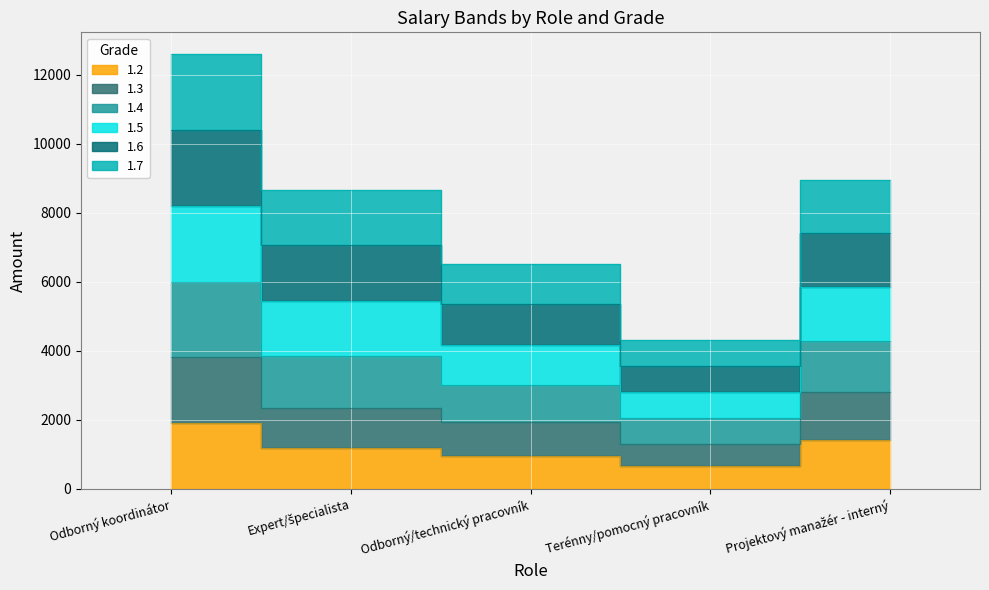

Which label corresponds to the largest value in the chart?

Odborný koordinátor